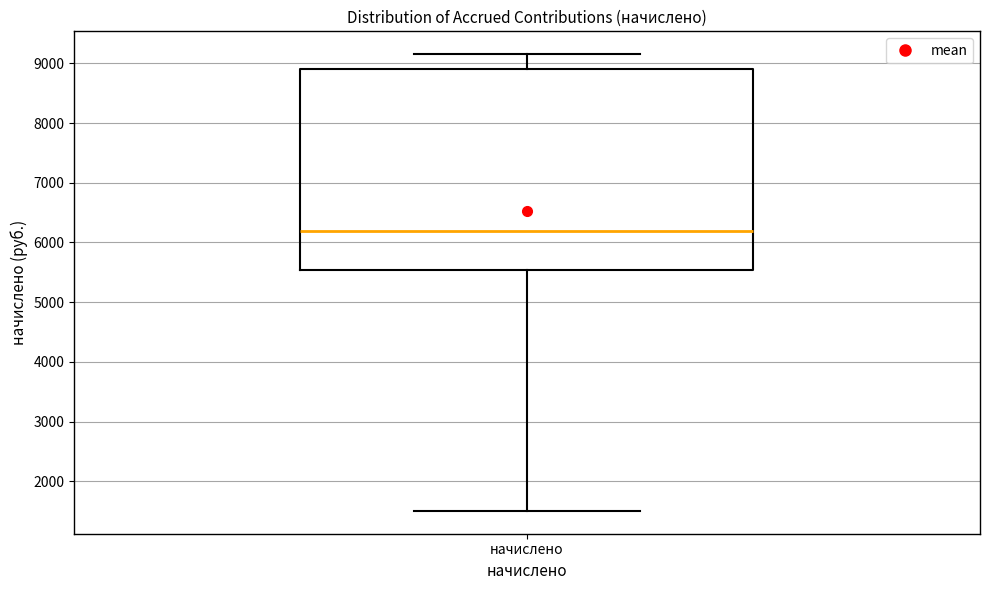

Where is the upper edge of the box for начислено on the y-axis? The values are not printed on the chart, so give them approximately, as read against the axis.

8900